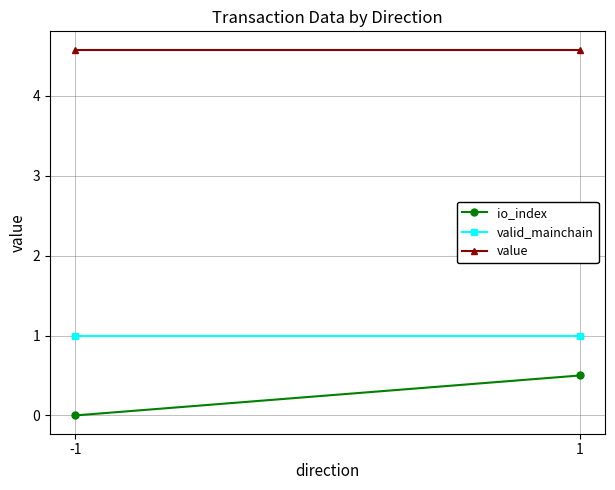

What is the sum of all io_index values?

0.5